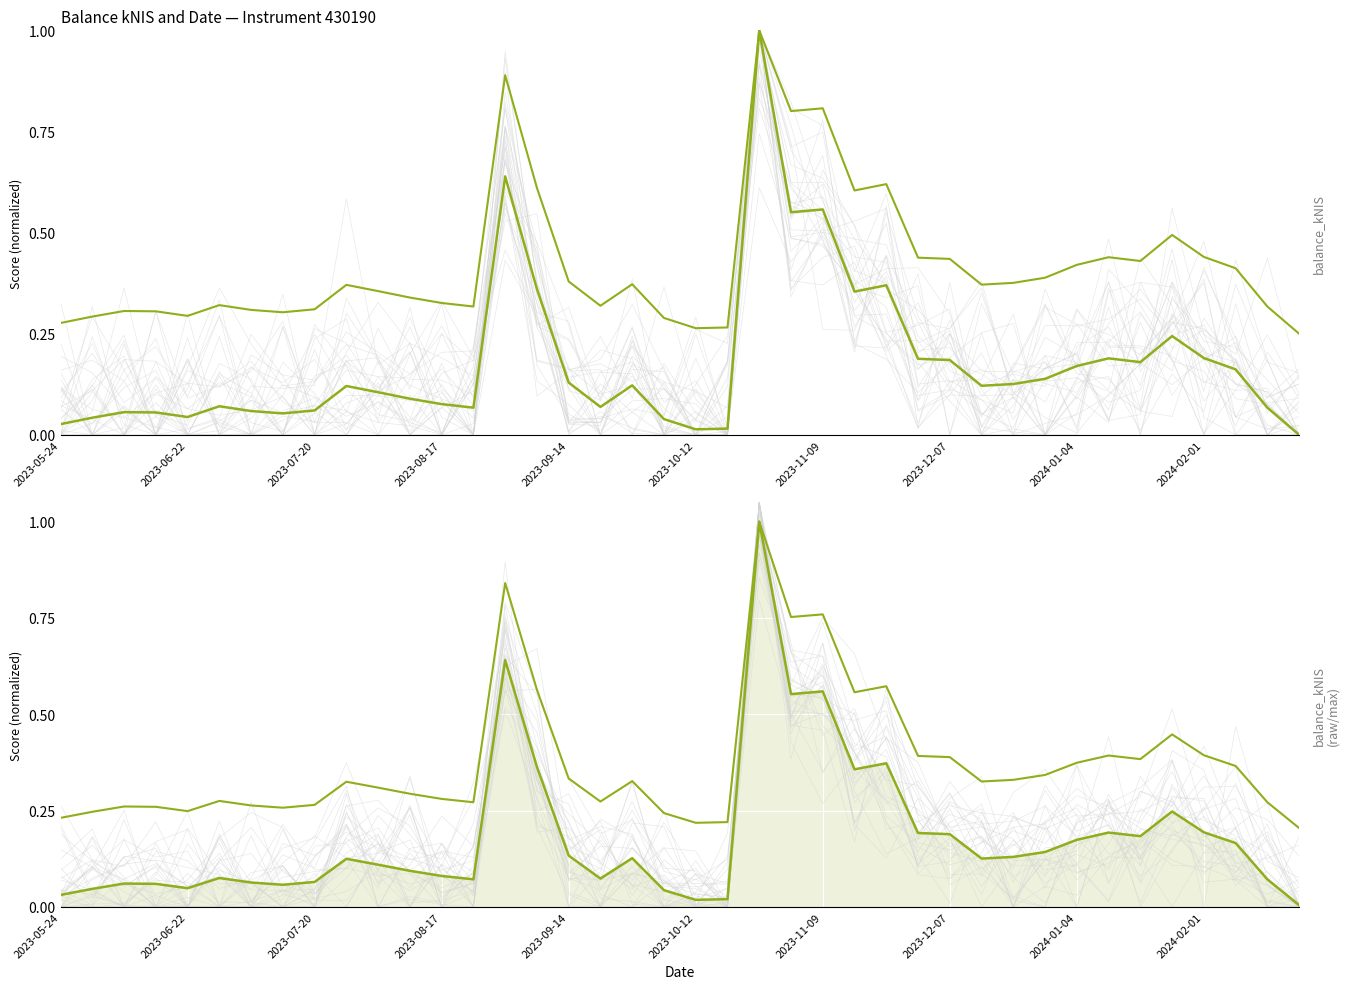

True or false: balance_kNIS and balance_kNIS (normalized) cross at least once.

False